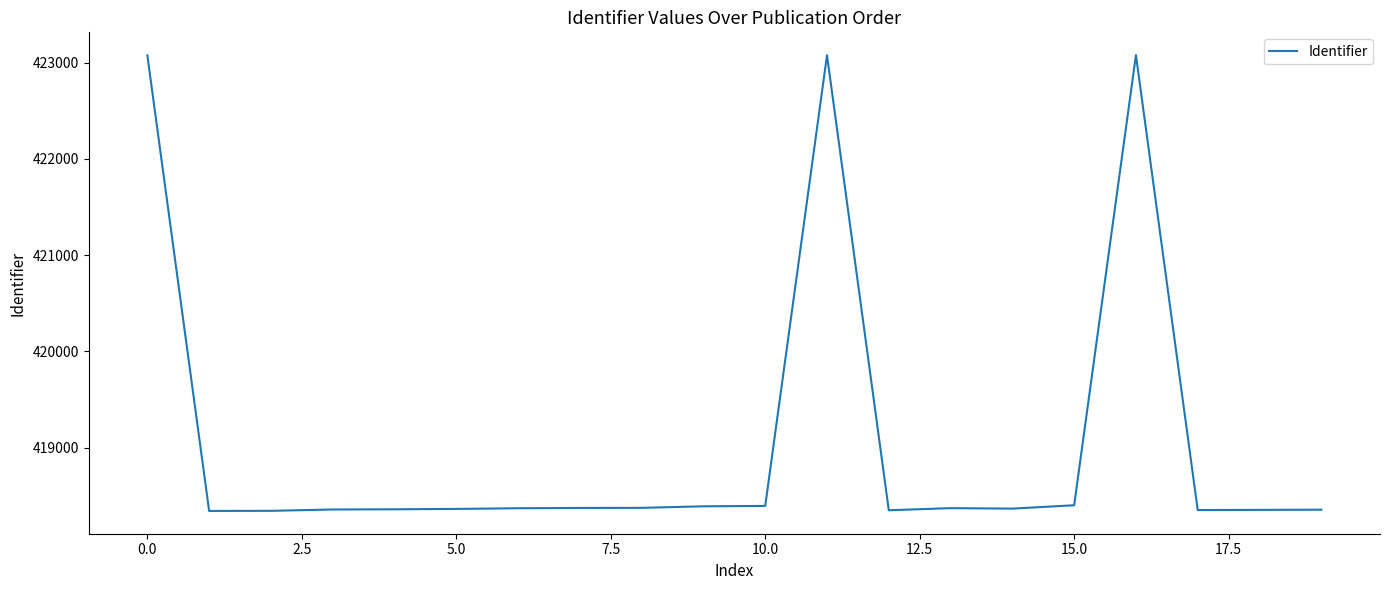

What is the difference between the maximum and minimum values?

4736